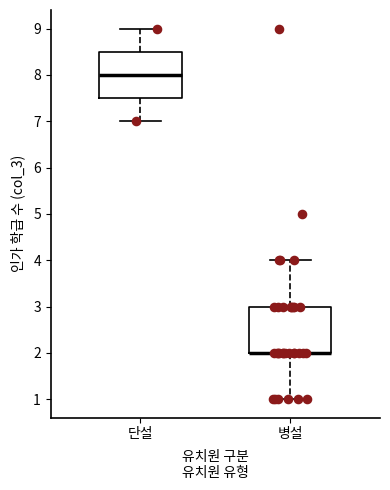

Reading left to right, transcribe this box plot: for each box, give where its median line is, the range the box spans, and where its two whiskers end, as read against the y-axis. The values are not printed on the chart, so give them approximately, as read against the axis.

단설: median 8.0, box 7.5 to 8.5, whiskers 7.0 to 9.0
병설: median 2.0 (drawn on the box's lower edge), box 2.0 to 3.0, whiskers 1.0 to 4.0